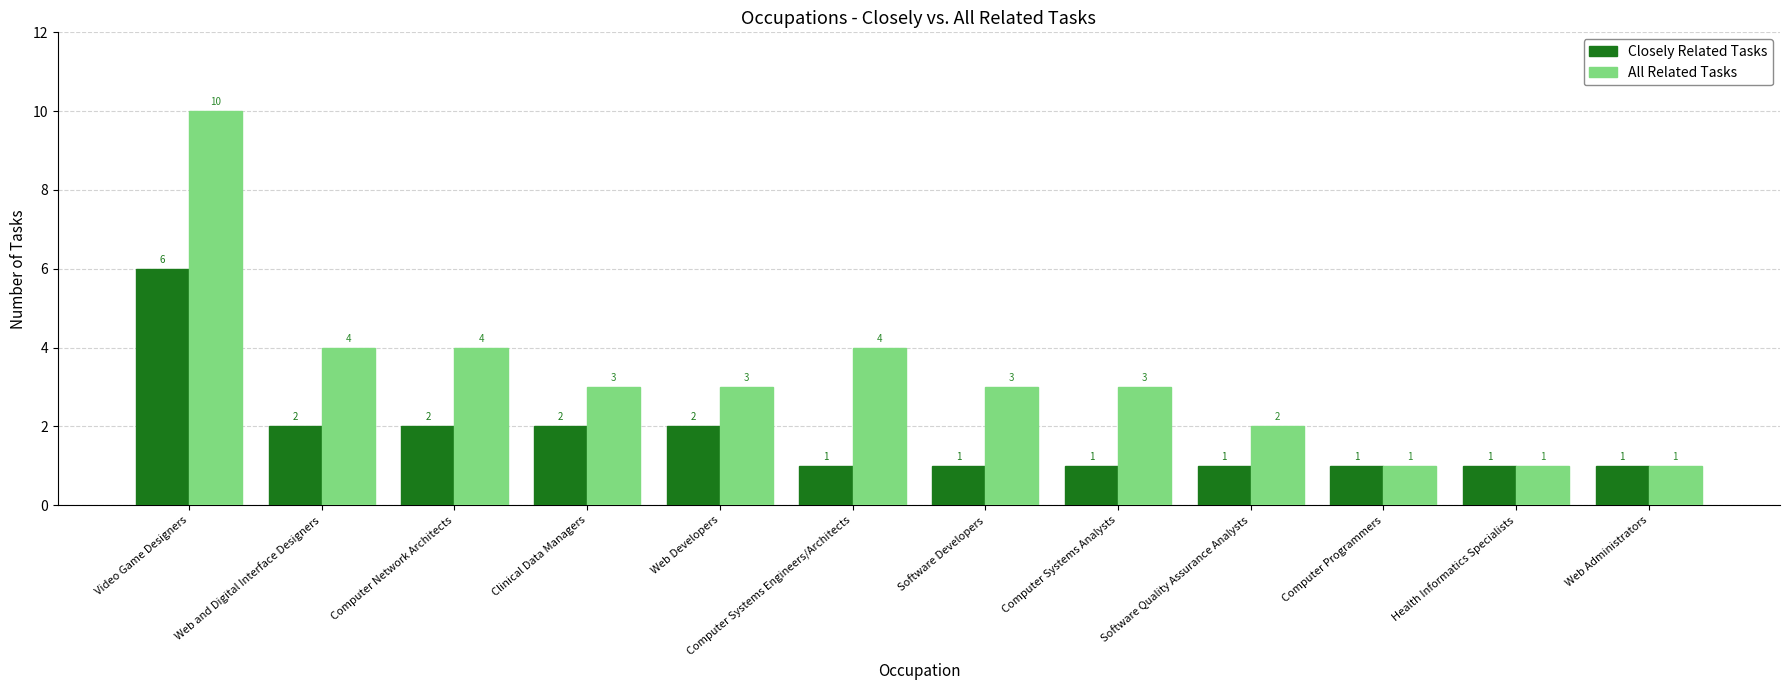

What is the label of the 12th bar from the right?

Video Game Designers